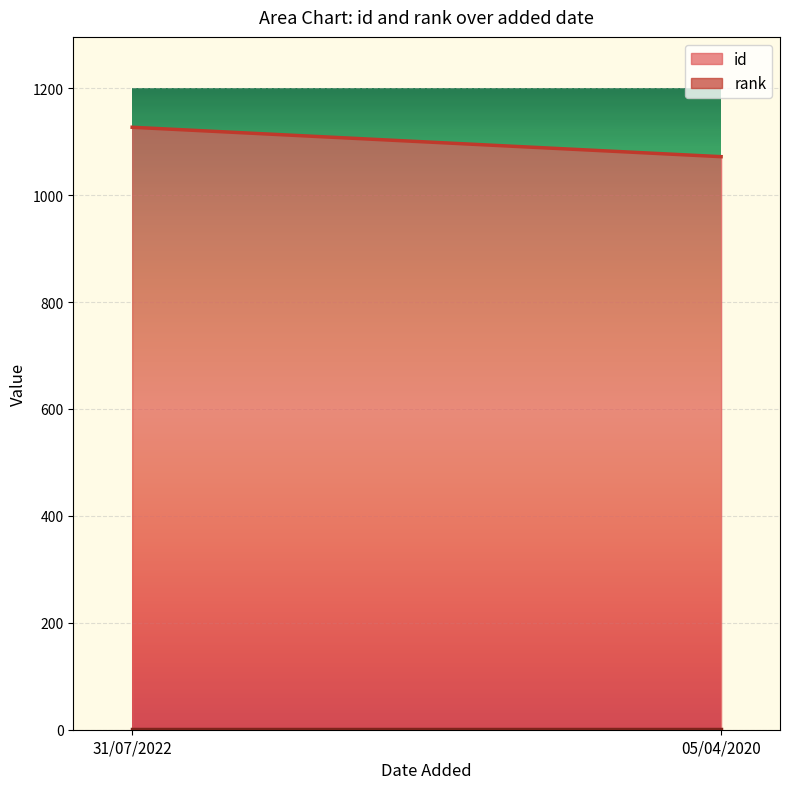

What are all the series names shown in the legend?

id, rank